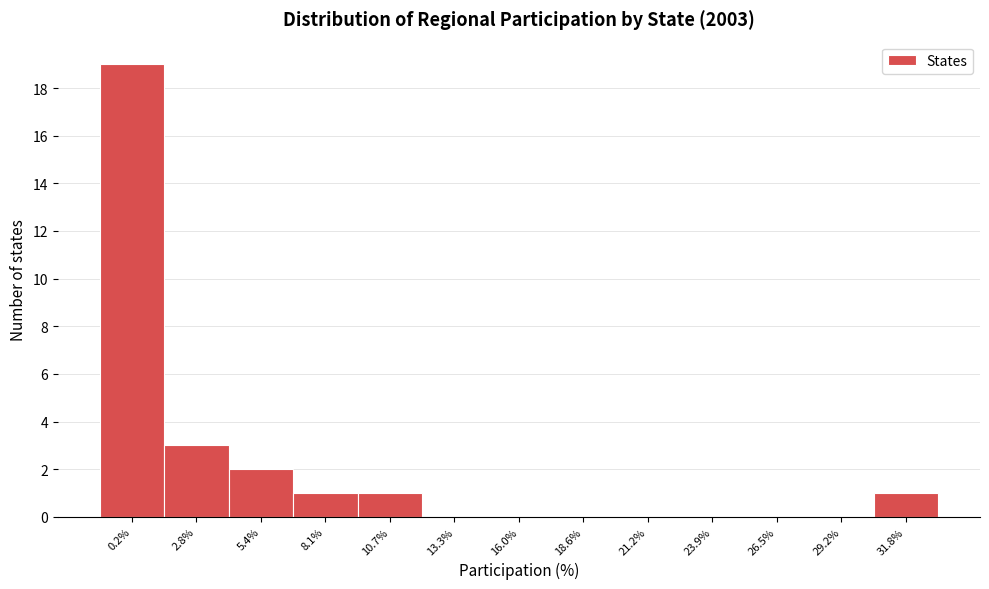

Reading left to right, transcribe all the data shown in this chart.

0.2%=19	2.8%=3	5.4%=2	8.1%=1	10.7%=1	13.3%=0	16.0%=0	18.6%=0	21.2%=0	23.9%=0	26.5%=0	29.2%=0	31.8%=1